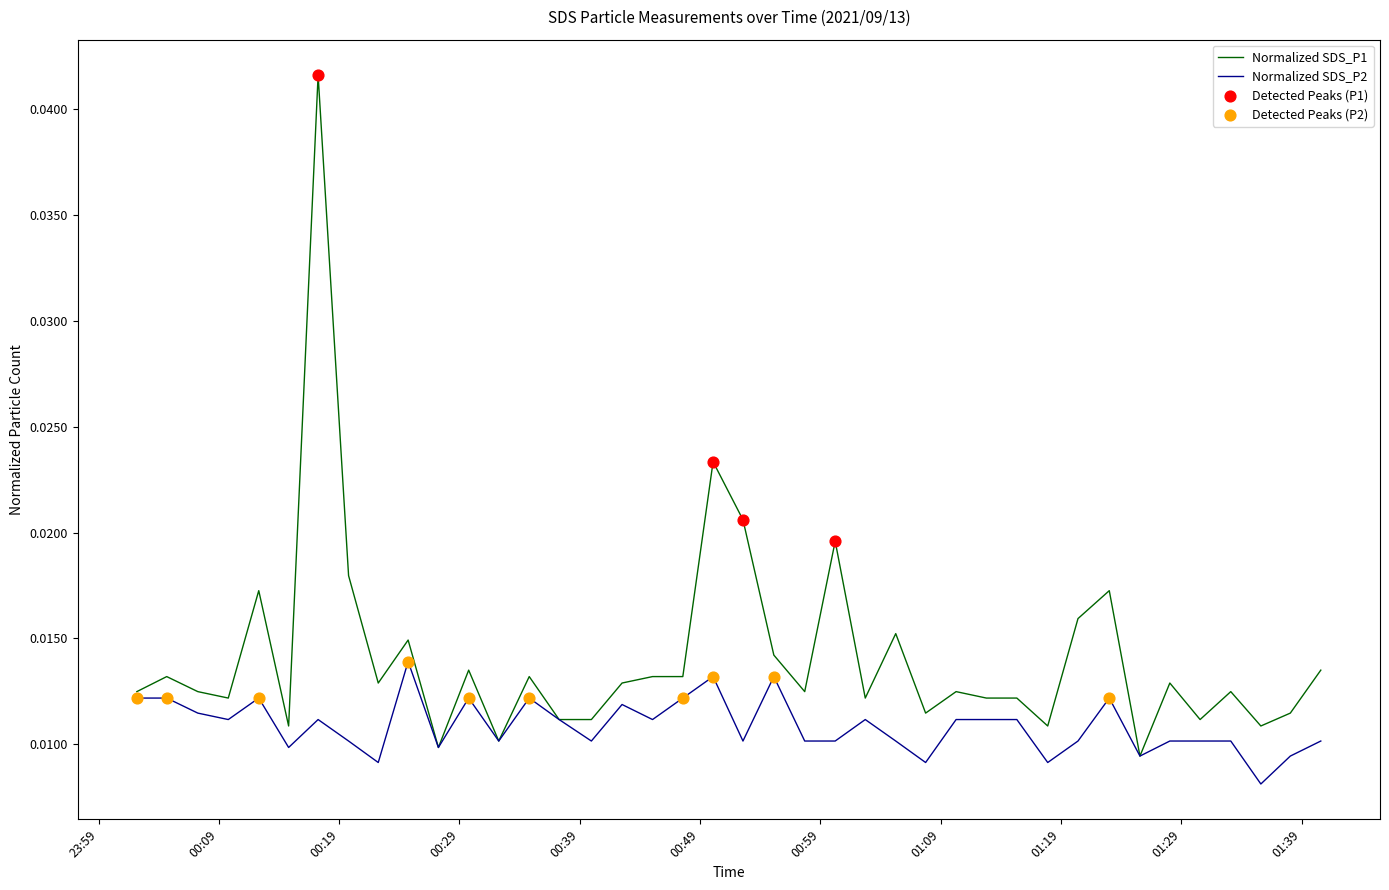

Which series has the widest spread of values?

Normalized SDS_P1